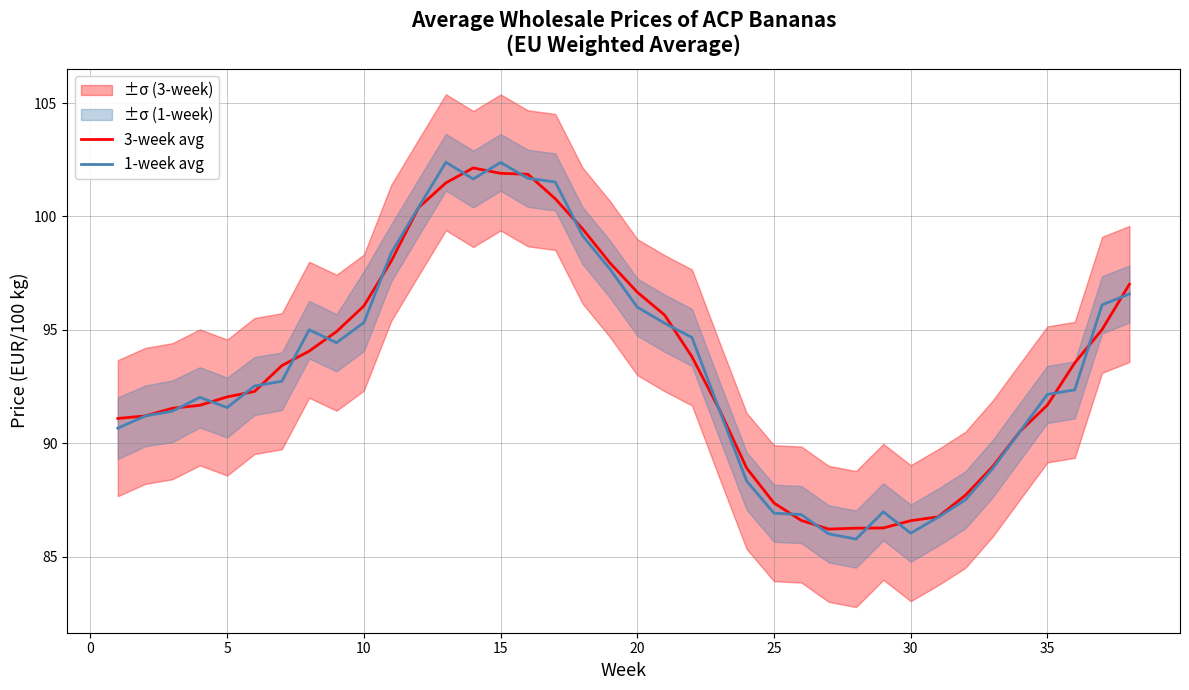

The value of 3-week avg at 10 is 96.0. True or false?

True